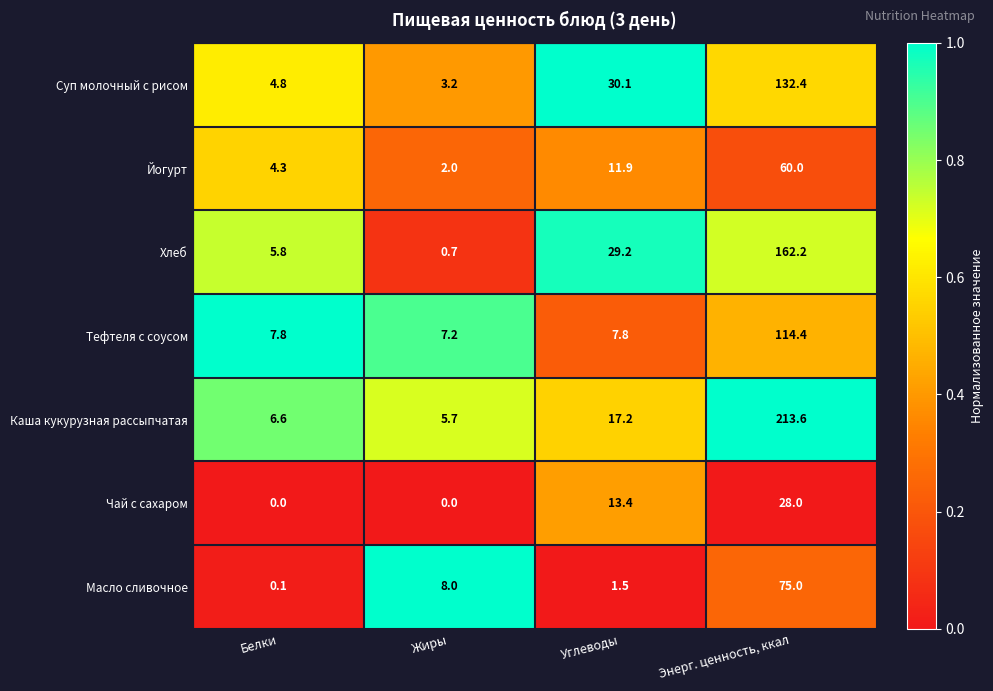

True or false: Йогурт has a value of 4.3 at Белки.

True